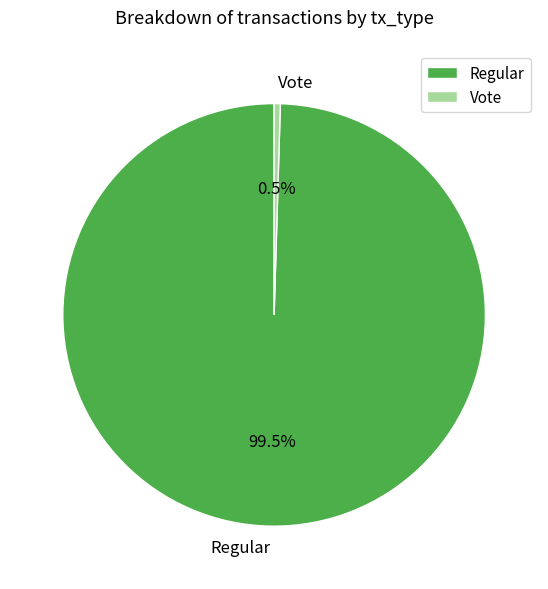

What portion of the pie excludes Regular?

0.5%